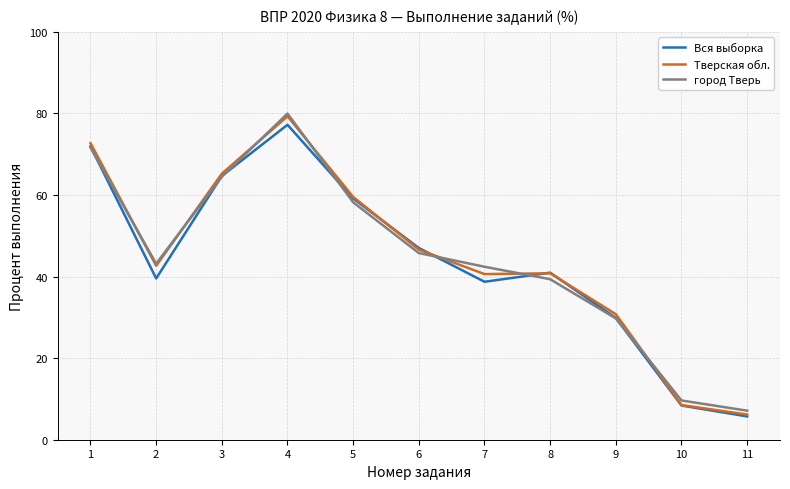

Which category has the lowest value in the Тверская обл. series?

11